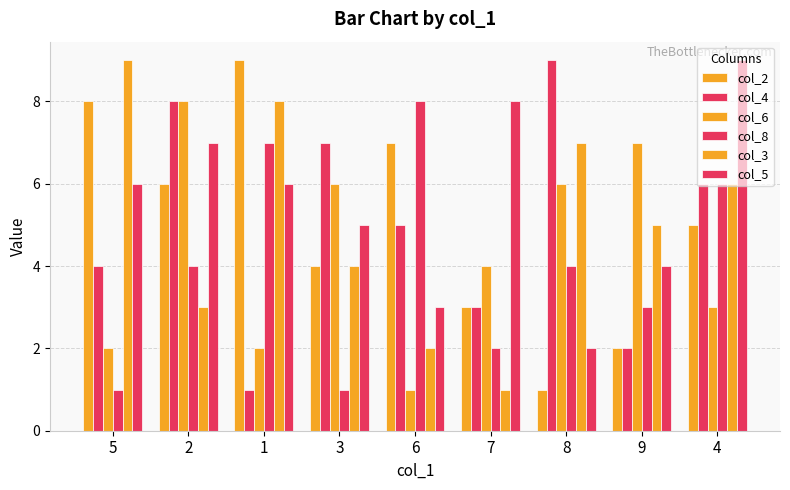

How many data points does each series have?

9